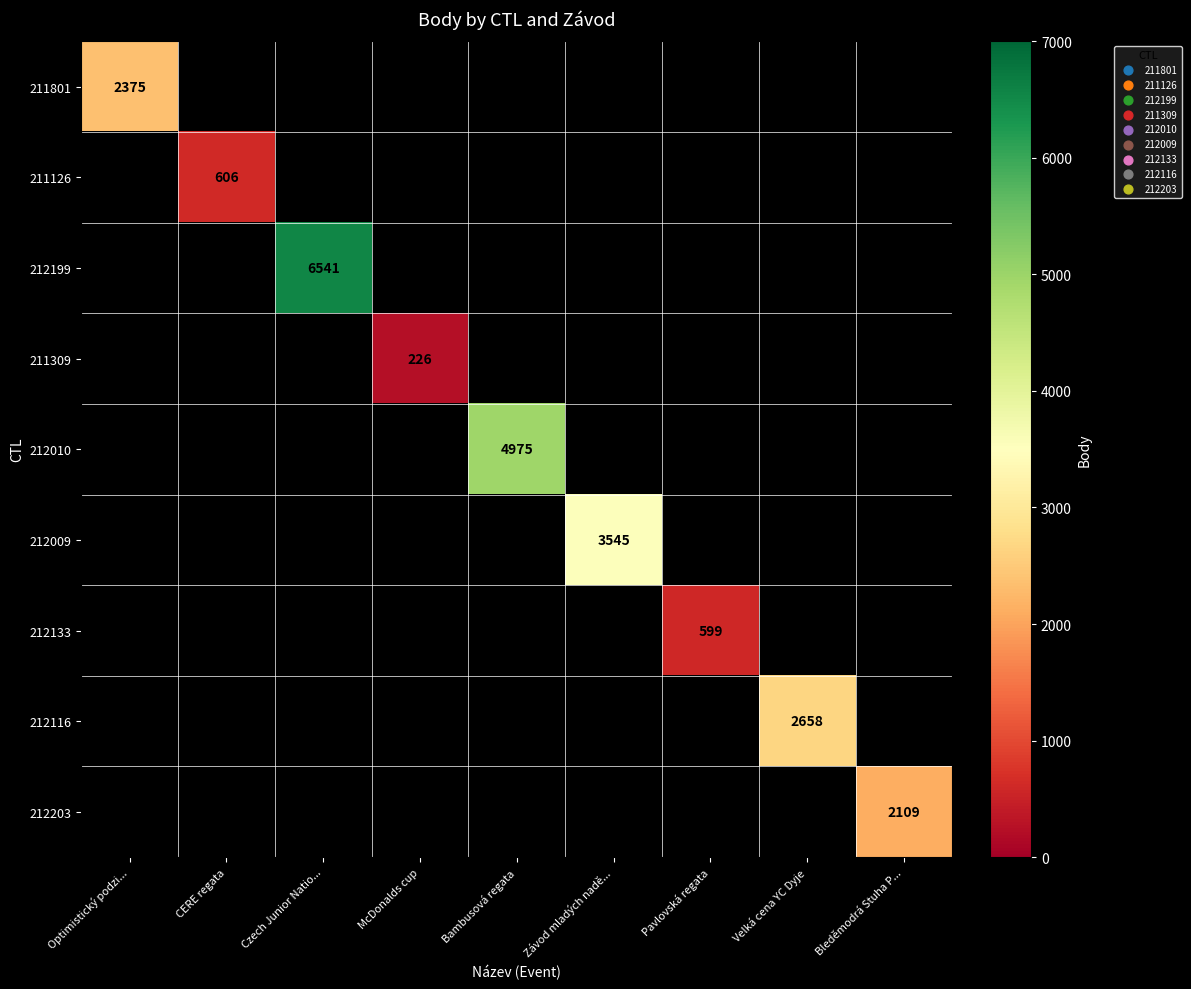

Is it true that 211126 equals 1050.5 at CERE regata?

False